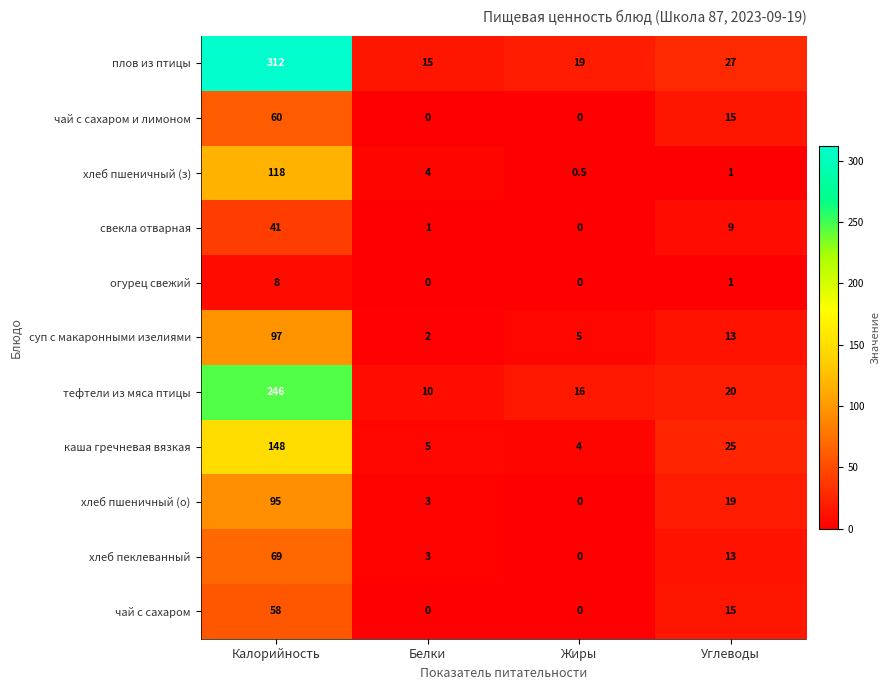

What is the spread (max minus min) of values at Жиры?

19.0